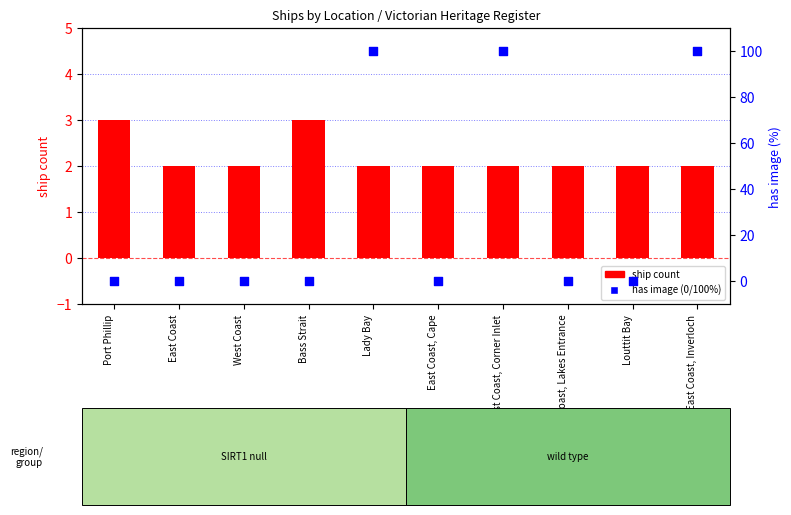

What are all the series names shown in the legend?

ship count, has image (0/100%)